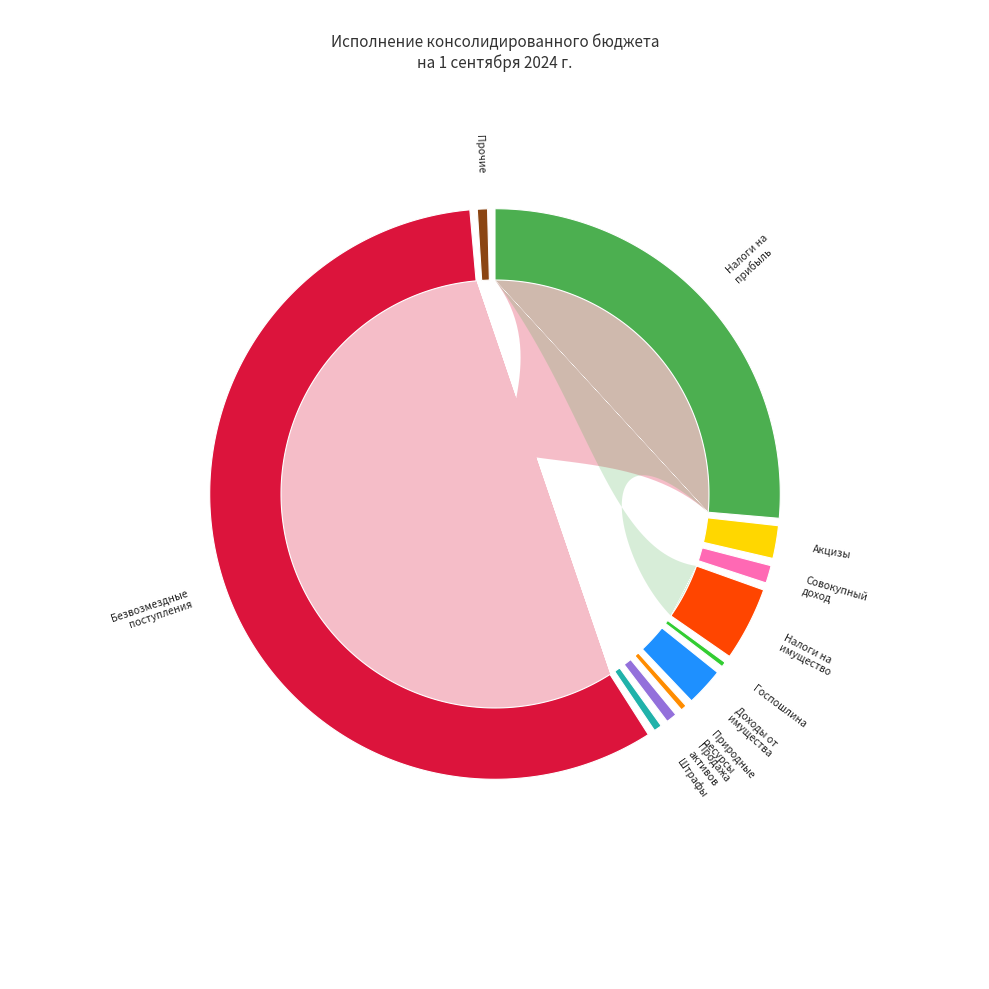

What is the majority slice?

БЕЗВОЗМЕЗДНЫЕ ПОСТУПЛЕНИЯ